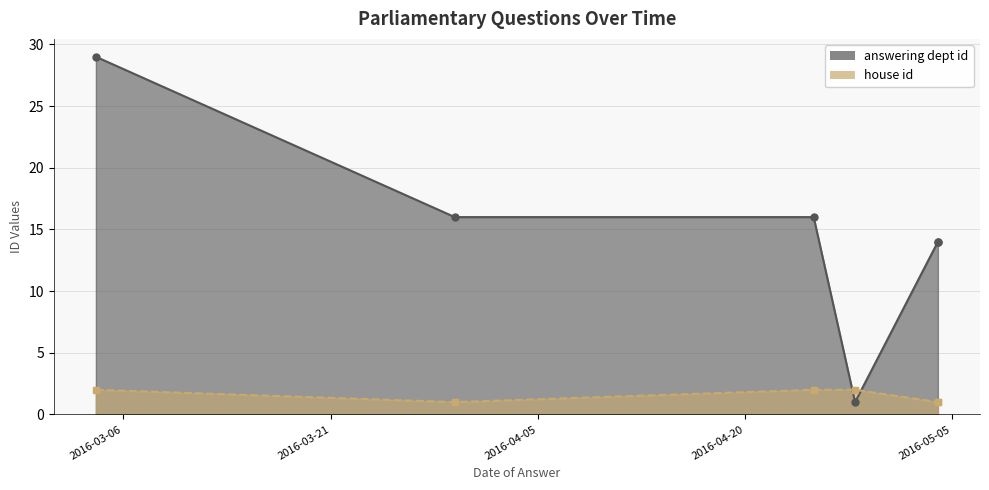

What is the approximate value of answering dept id at 2016-05-04, to the nearest 5?

15